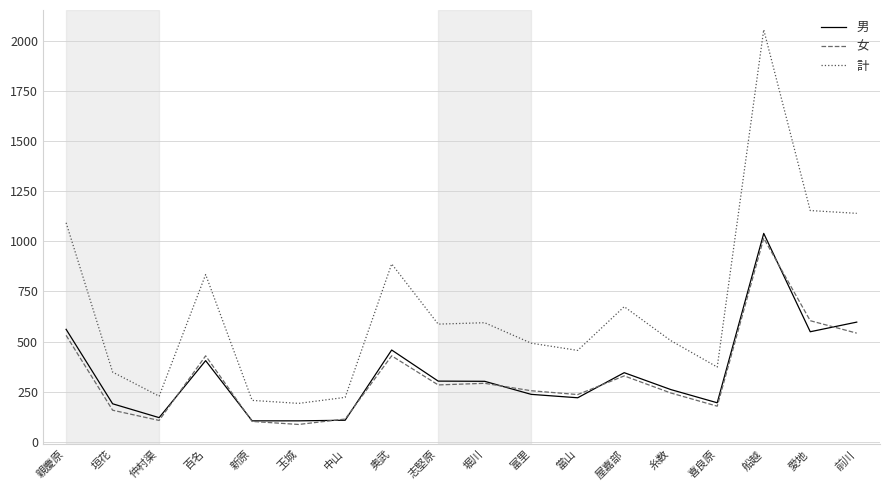

What is the difference between the second highest and second lowest values in the 女 series?

502